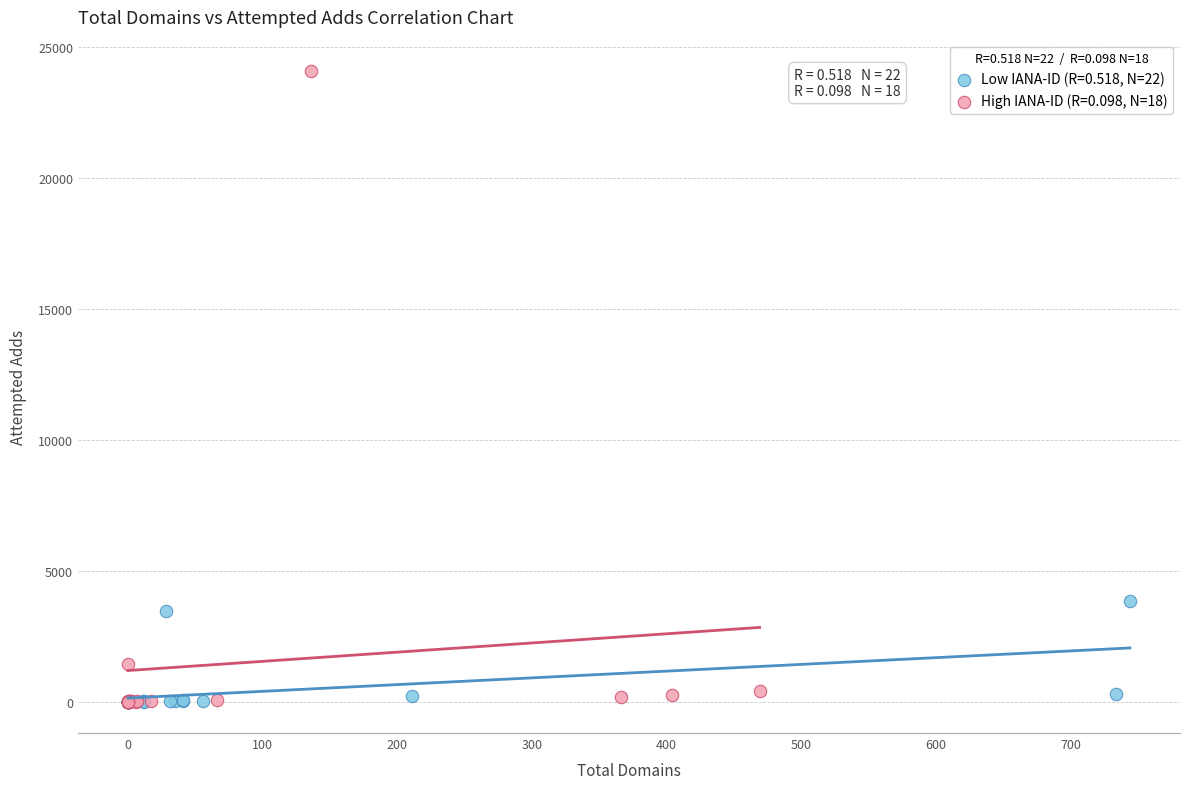

Which series has the largest Y range (max minus min)?

High IANA-ID (R=0.098, N=18)